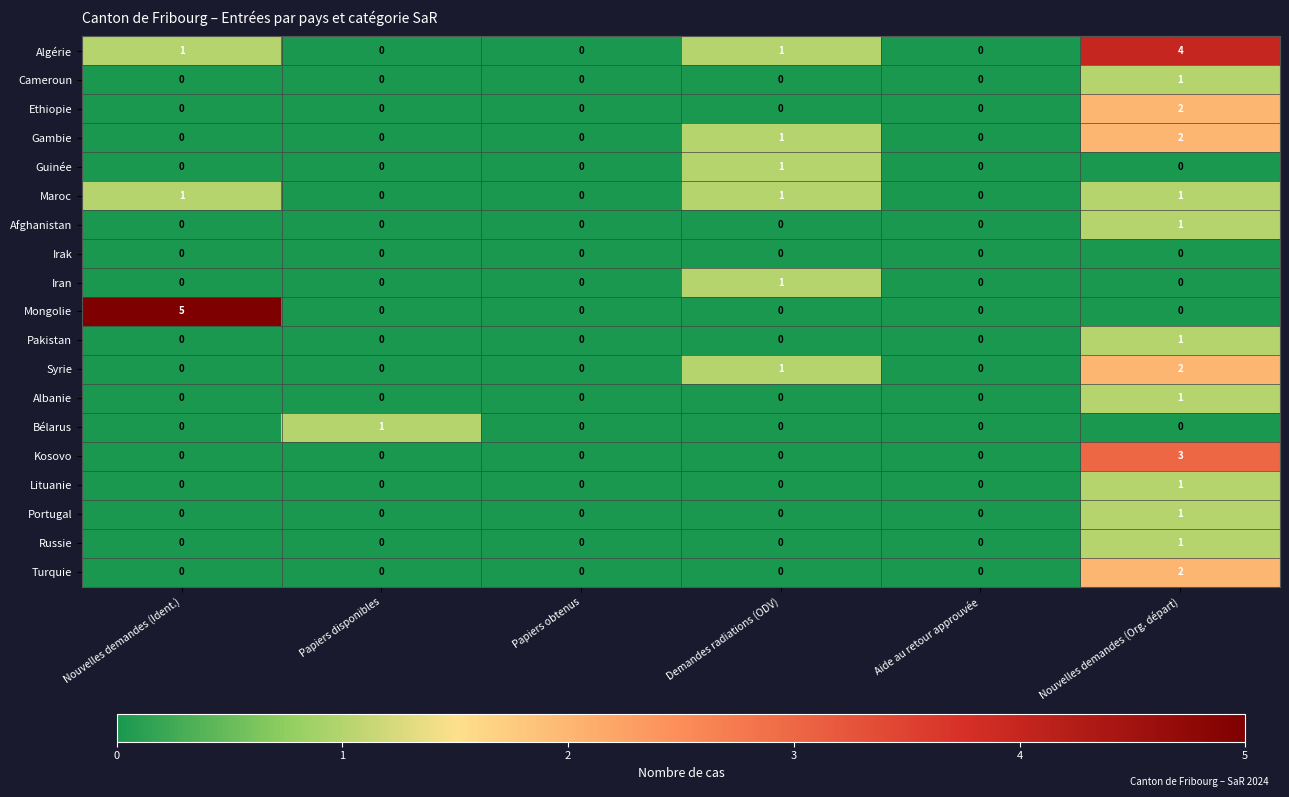

At which category is the sum across all series the highest?

Nouvelles demandes (Org. départ)